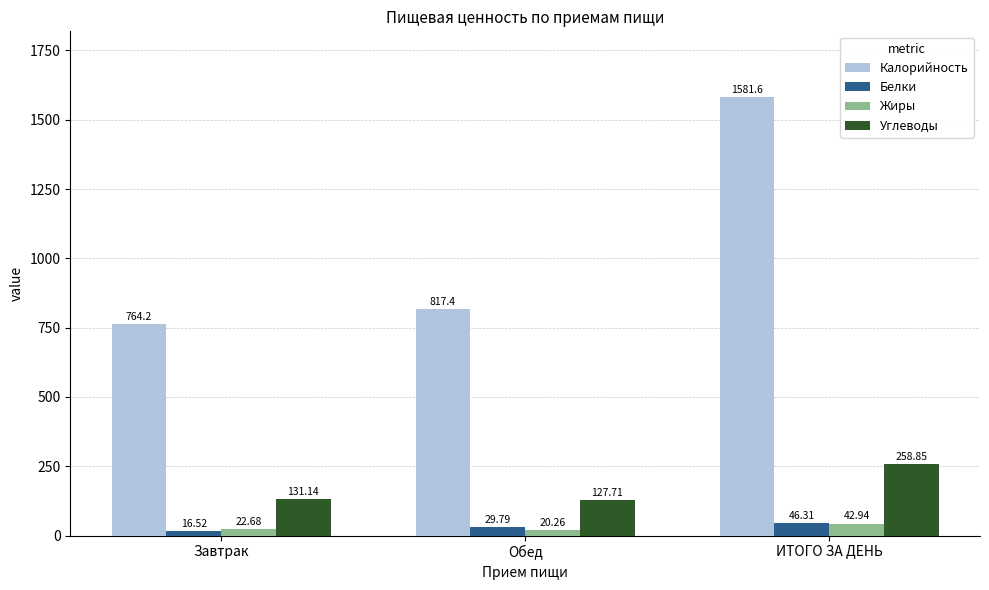

At how many categories does at least one series exceed 577?

3